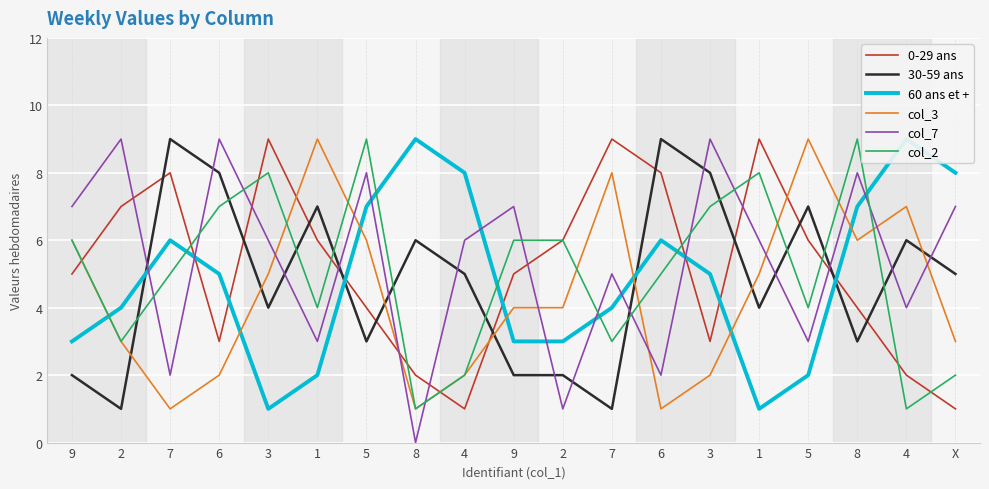

The col_3 series shows 1 at X. True or false?

False